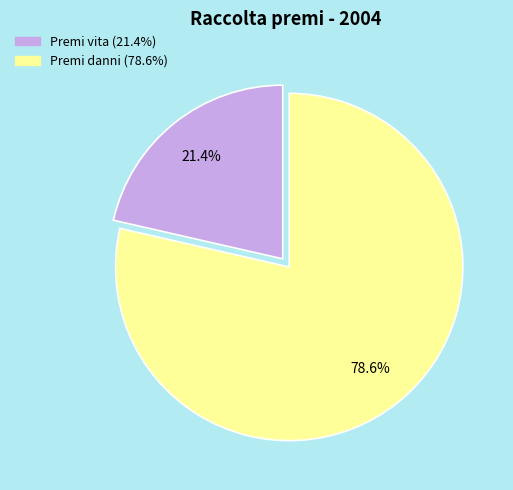

To the nearest percent, what percentage of the pie is Premi danni?

79%